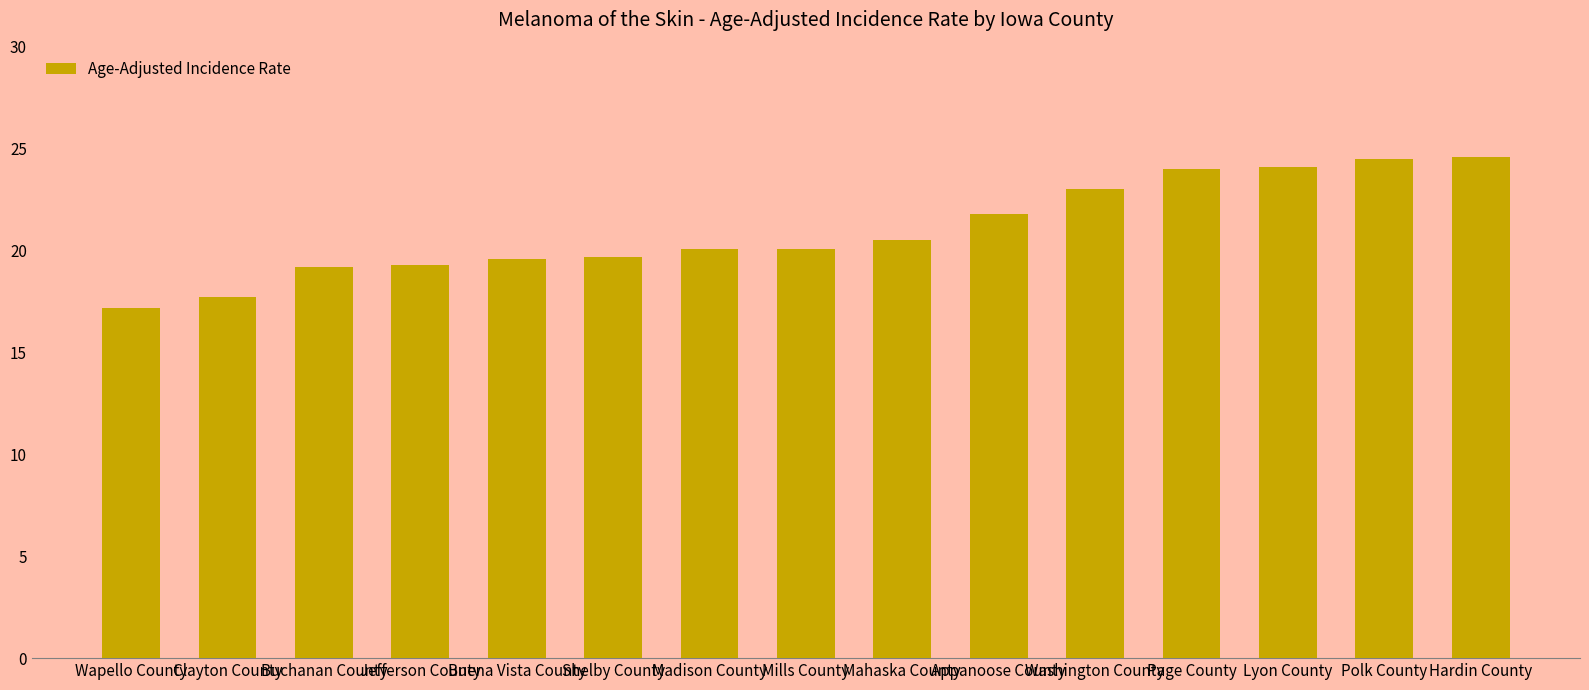

Is it true that the value at Shelby County is 19.7?

True